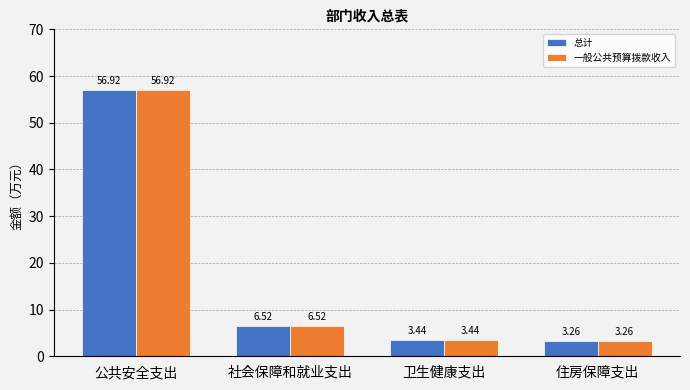

What is the total value across all series at 住房保障支出?

6.5